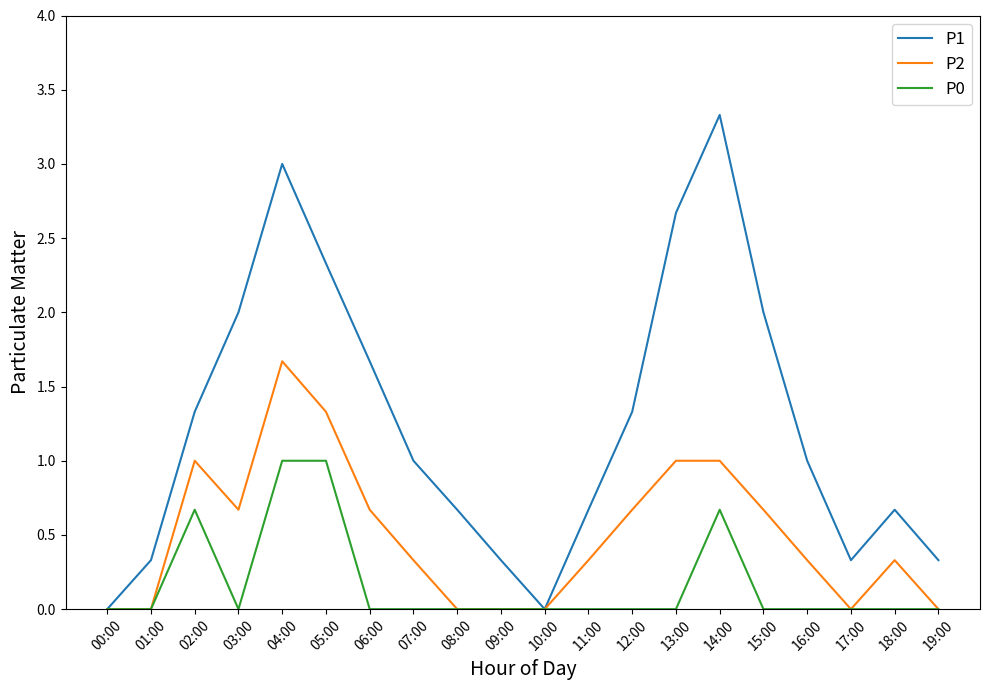

Count the number of data series in this chart.

3